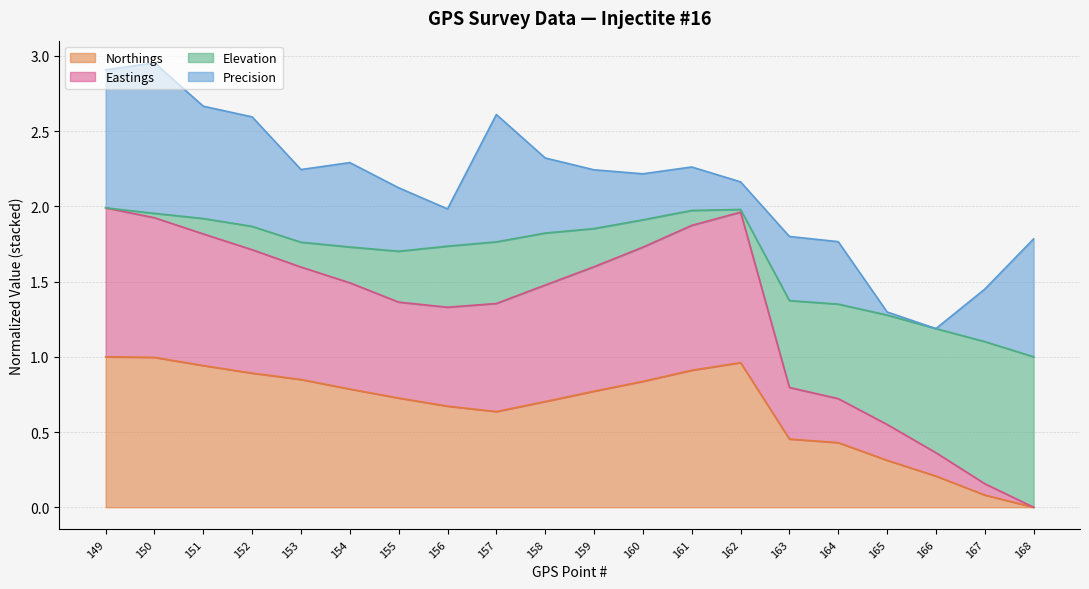

Which label corresponds to the smallest value in the chart?

168